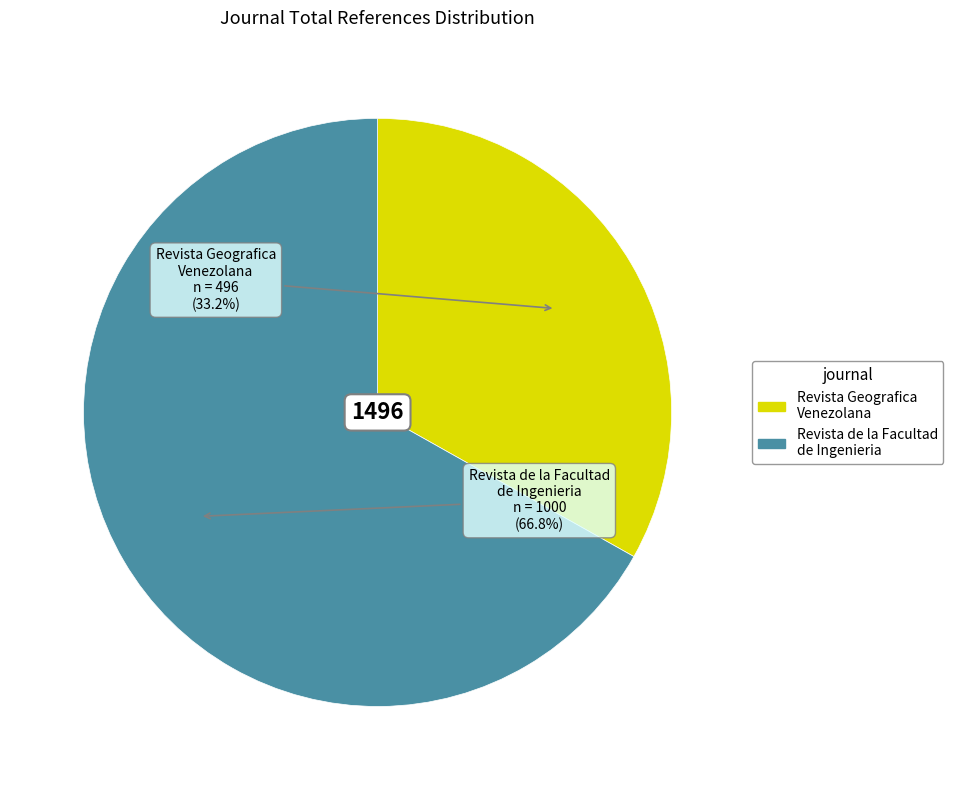

Which category has the smallest portion of the pie?

Revista Geografica Venezolana